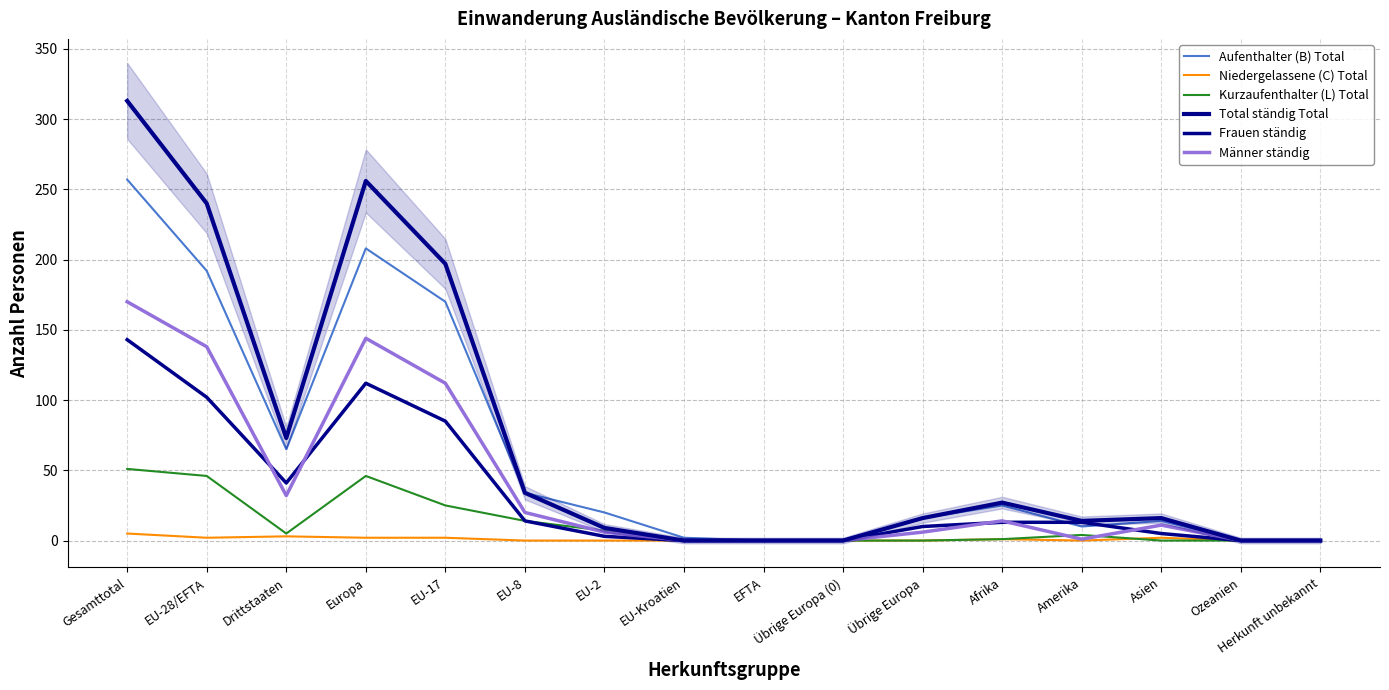

Which series changed the most between EU-17 and Ozeanien?

Total ständig Total